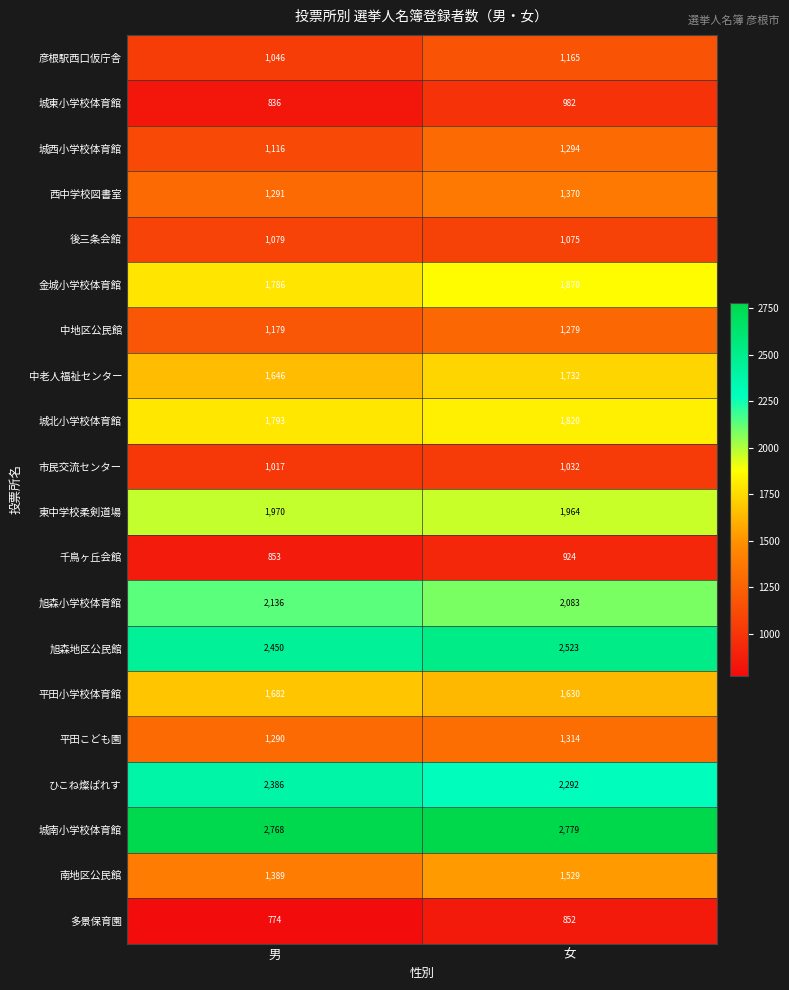

Rank the series by their maximum value, from lowest to highest.

多景保育園, 千鳥ヶ丘会館, 城東小学校体育館, 市民交流センター, 後三条会館, 彦根駅西口仮庁舎, 中地区公民館, 城西小学校体育館, 平田こども園, 西中学校図書室, 南地区公民館, 平田小学校体育館, 中老人福祉センター, 城北小学校体育館, 金城小学校体育館, 東中学校柔剣道場, 旭森小学校体育館, ひこね燦ぱれす, 旭森地区公民館, 城南小学校体育館